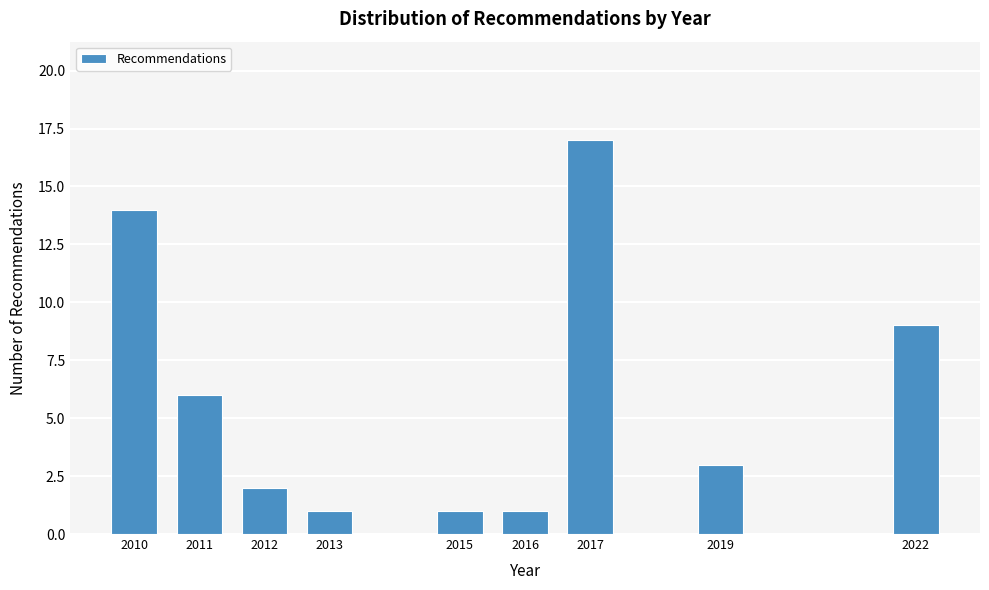

Reading right to left, transcribe all the data shown in this chart.

2022=9	2019=3	2017=17	2016=1	2015=1	2013=1	2012=2	2011=6	2010=14